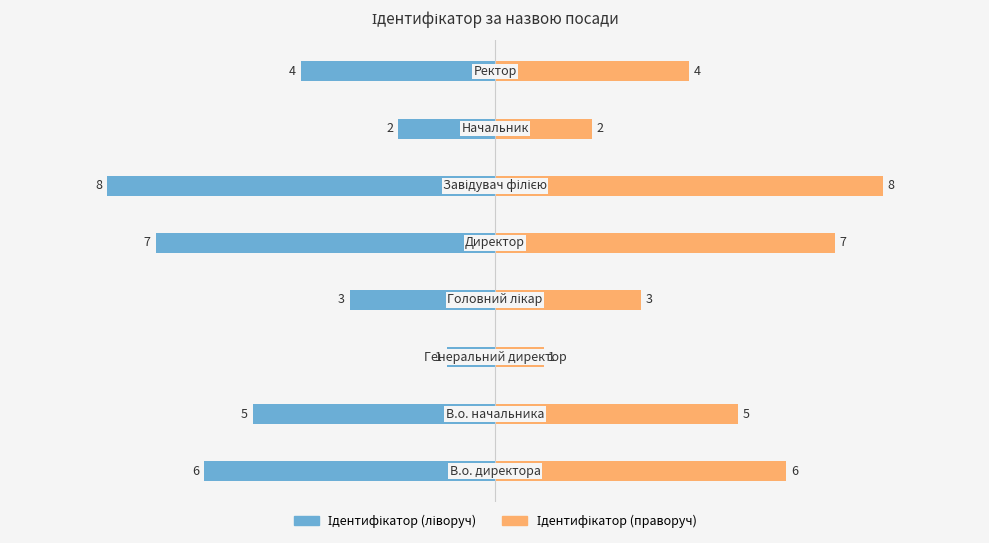

At how many categories does at least one series exceed 1?

7